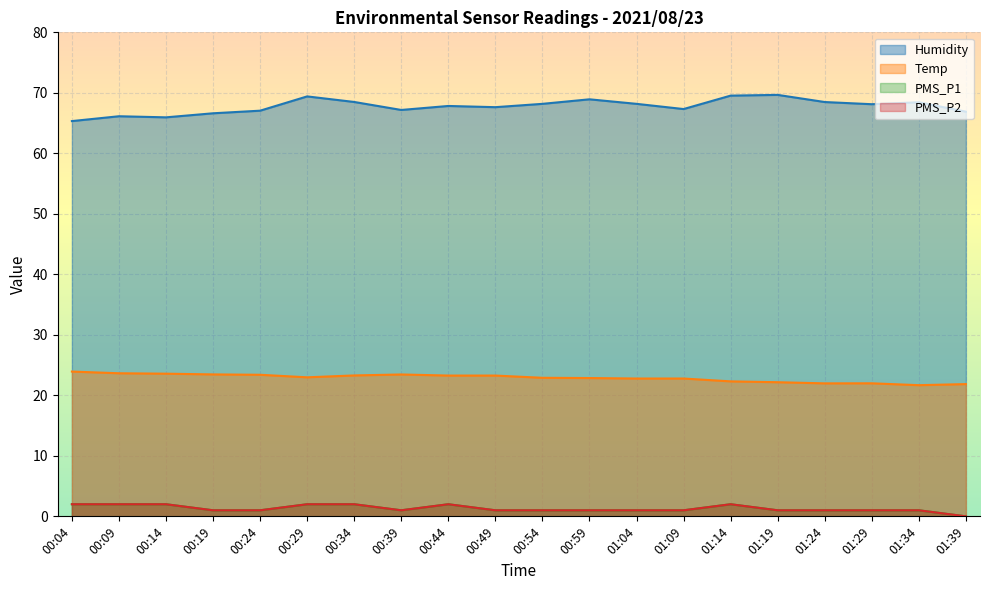

Where does the Humidity series first go above 68?

00:29